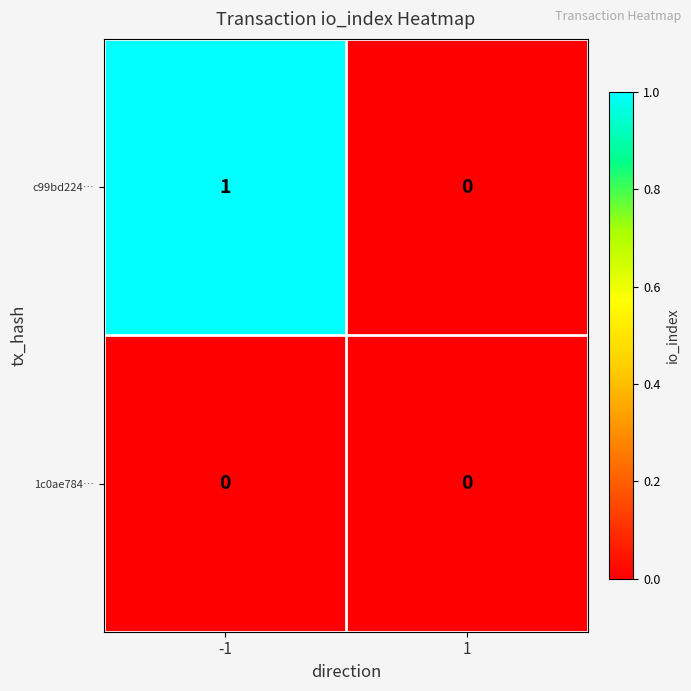

Rank the series at -1 from highest to lowest value.

c99bd224…, 1c0ae784…